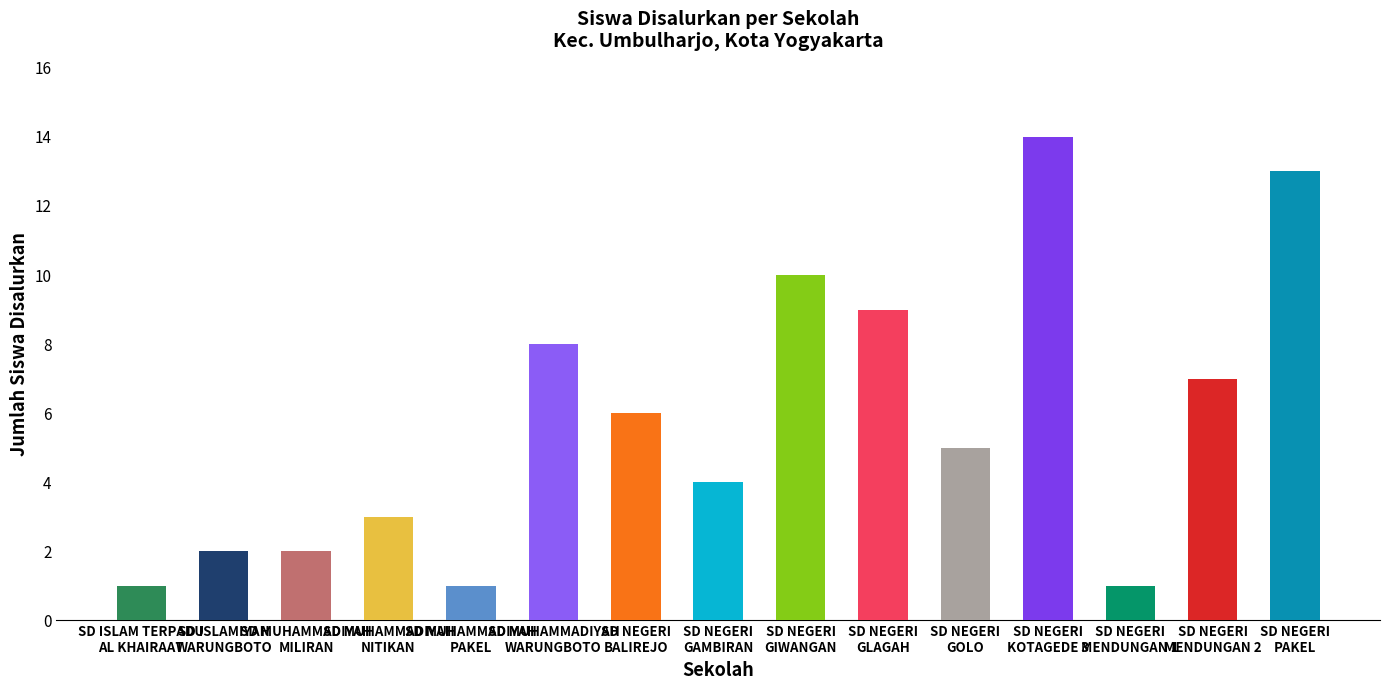

What is the greatest value displayed?

14